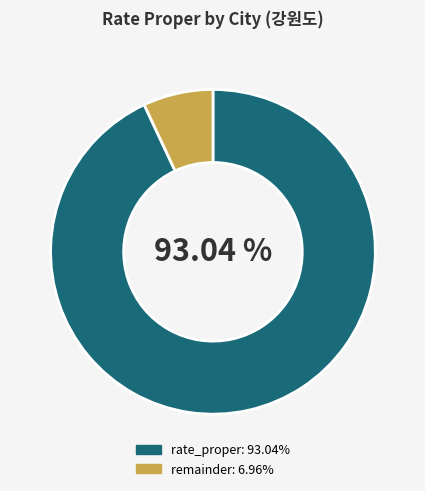

Does any single category account for the majority?

Yes